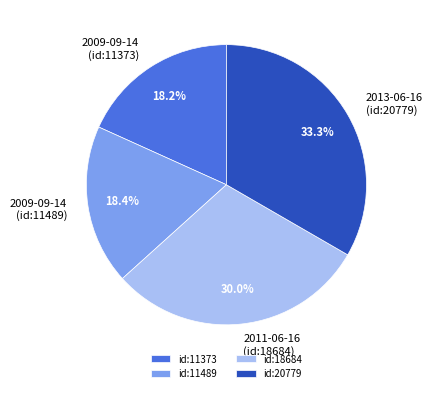

Do 2013-06-16 (id:20779) and 2009-09-14 (id:11489) together represent more than half of the pie?

Yes